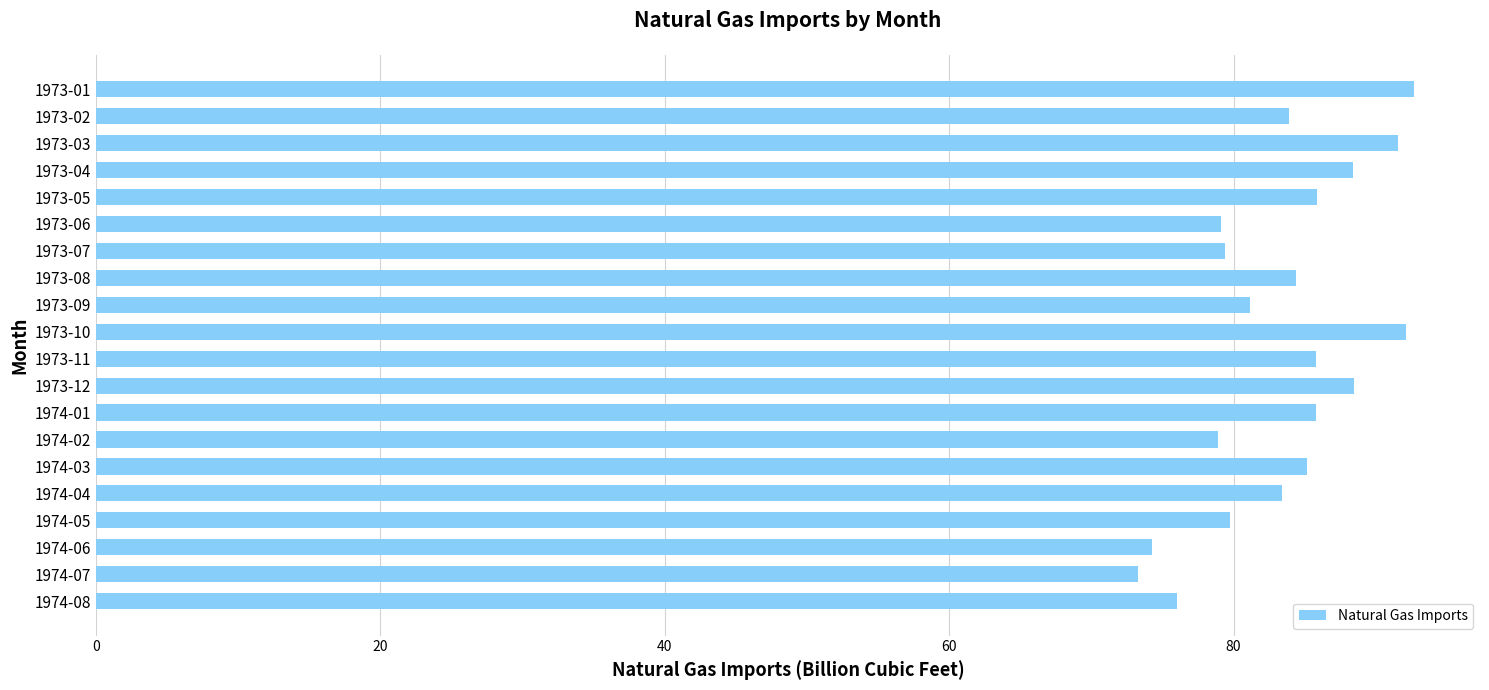

Is it true that the value at 1974-08 is 27.6?

False